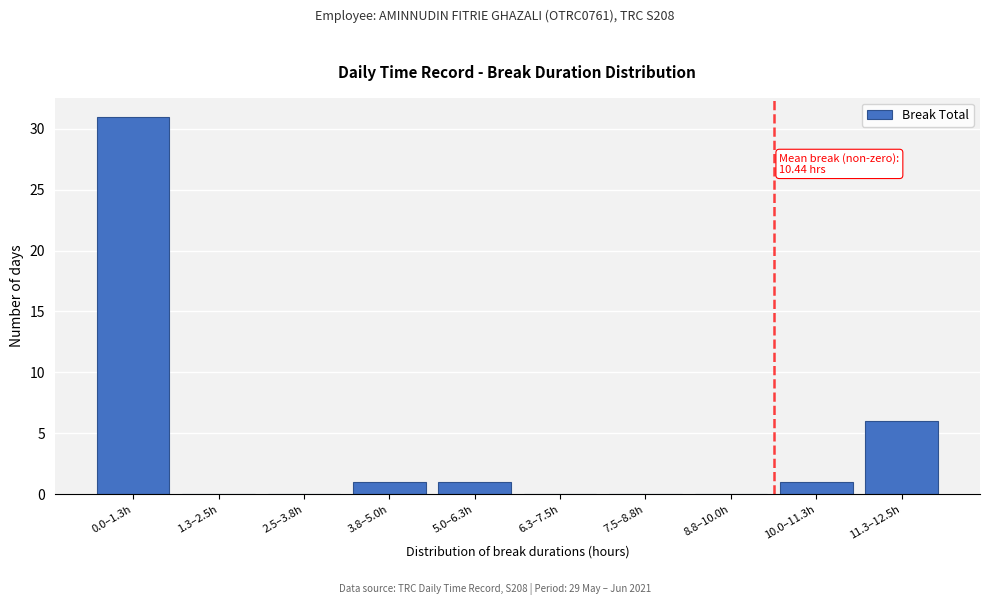

Reading left to right, transcribe all the data shown in this chart.

0.0–1.3h=31	1.3–2.5h=0	2.5–3.8h=0	3.8–5.0h=1	5.0–6.3h=1	6.3–7.5h=0	7.5–8.8h=0	8.8–10.0h=0	10.0–11.3h=1	11.3–12.5h=6